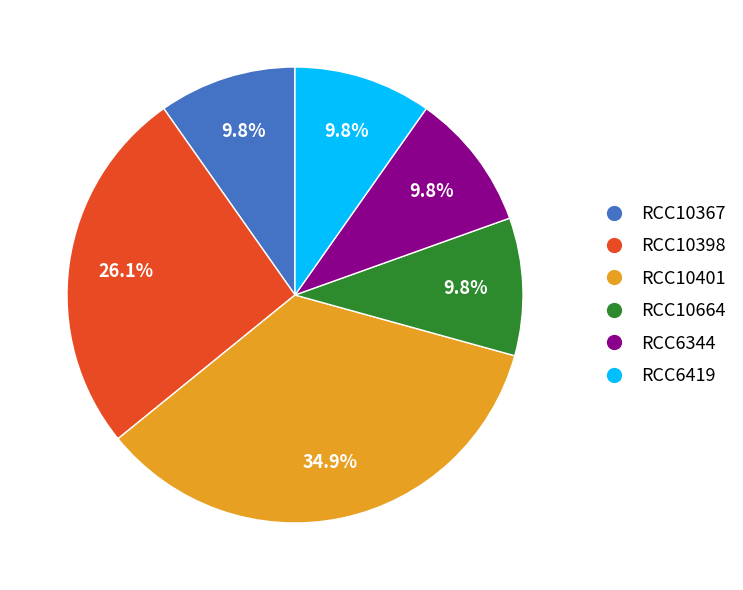

What is the ratio of the value at RCC6344 to the value at RCC6419?

1.0